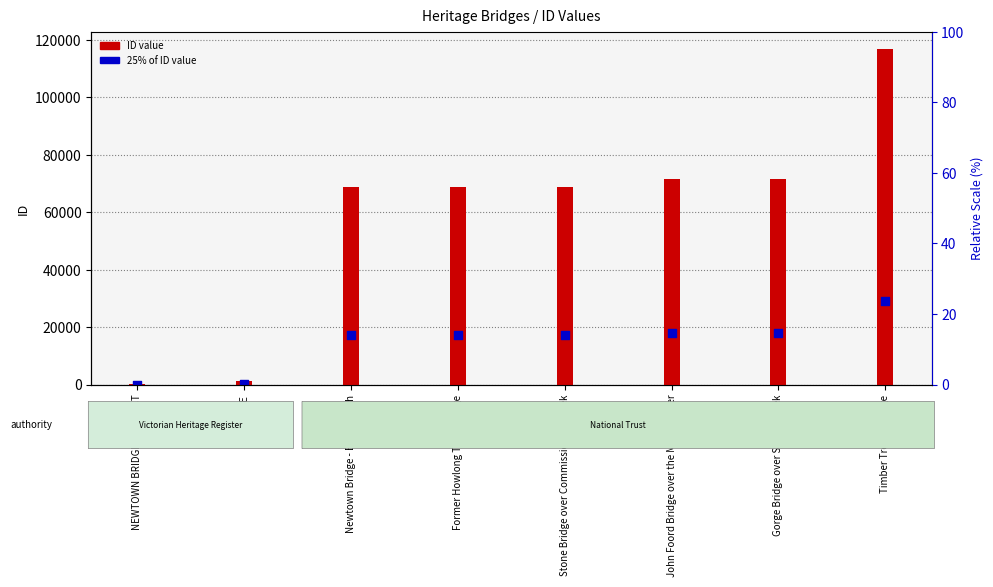

Which series has the largest Y range (max minus min)?

ID value